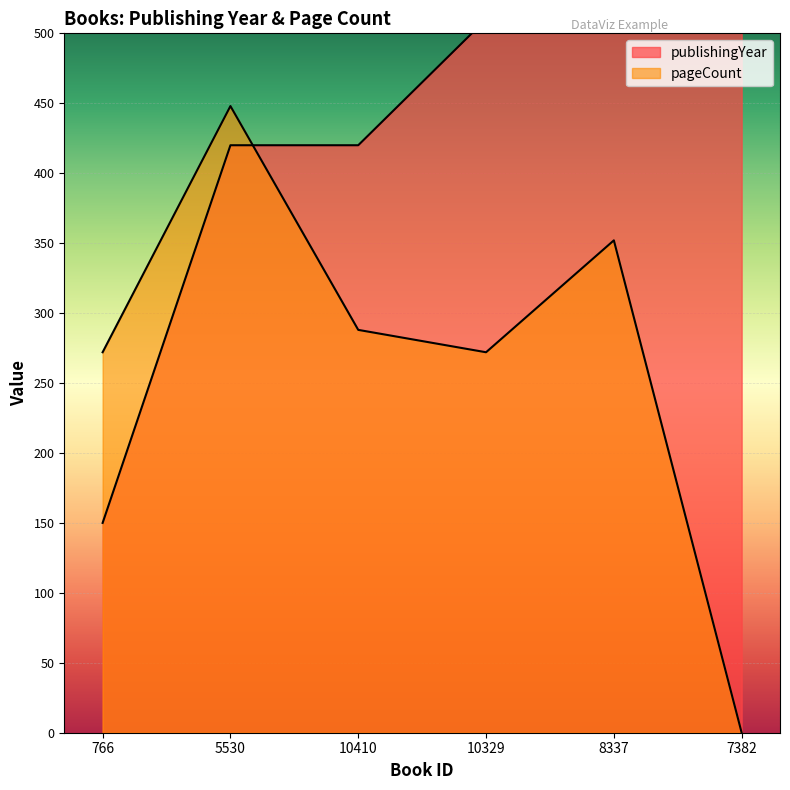

Is the value of pageCount at 10329 greater than the value of publishingYear at 7382?

No